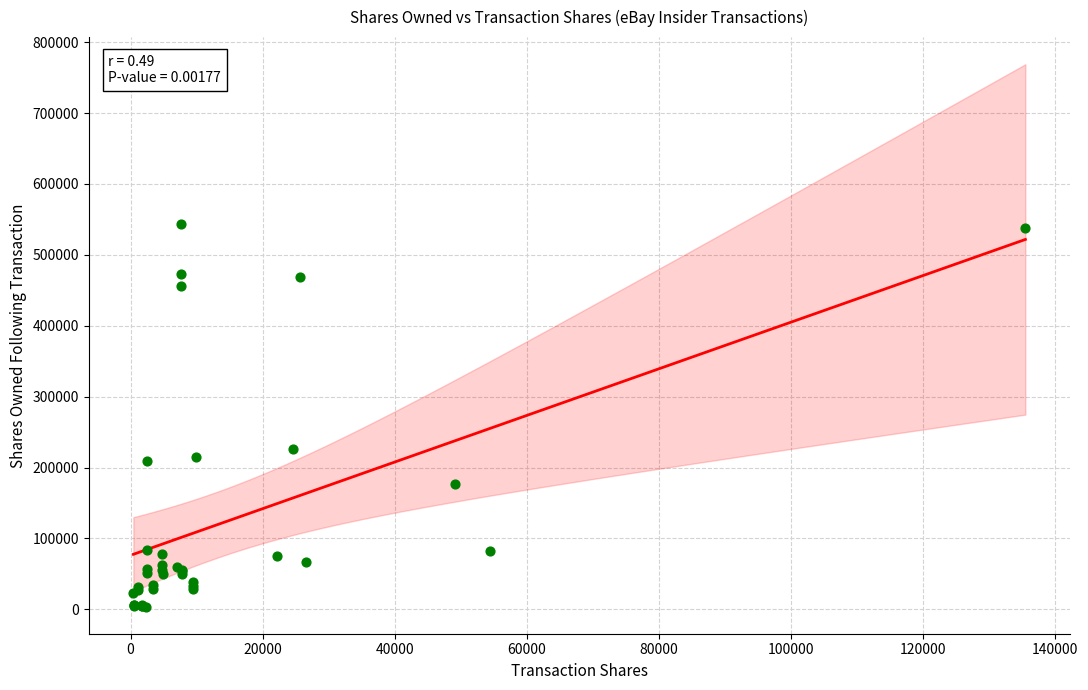

What Y value in the scatter plot is closest to 273342?

226461